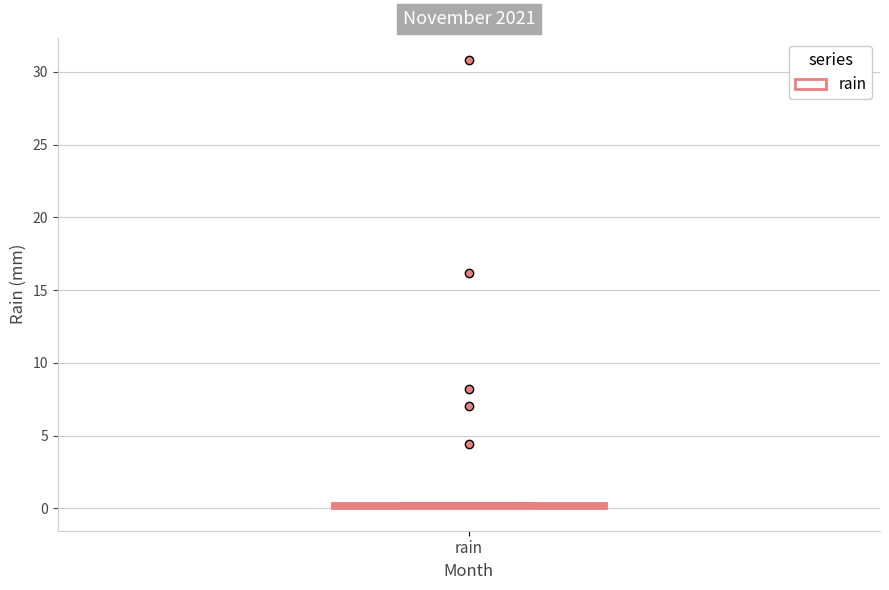

Where is the upper edge of the box for rain on the y-axis? The values are not printed on the chart, so give them approximately, as read against the axis.

0.5